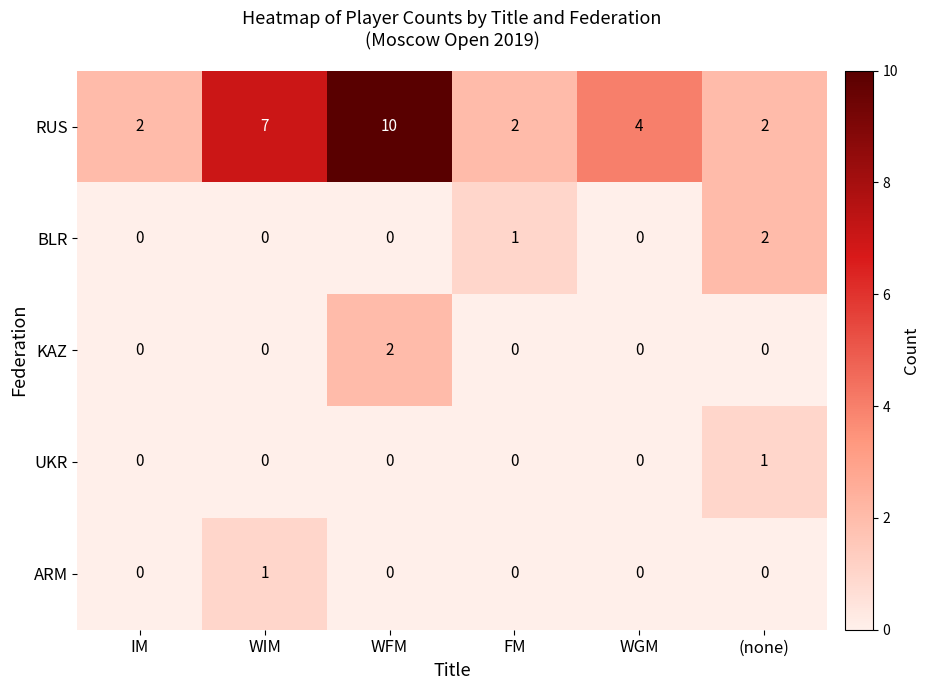

What is the total value across all series at (none)?

5